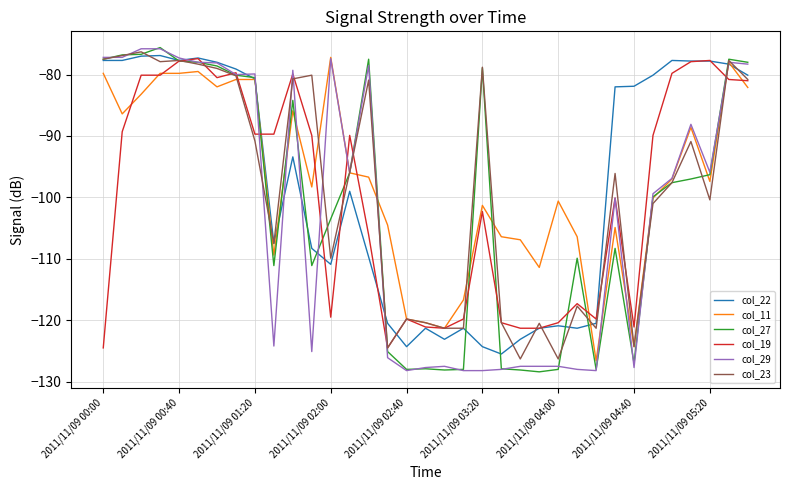

What is the minimum value shown in the chart?

-128.4